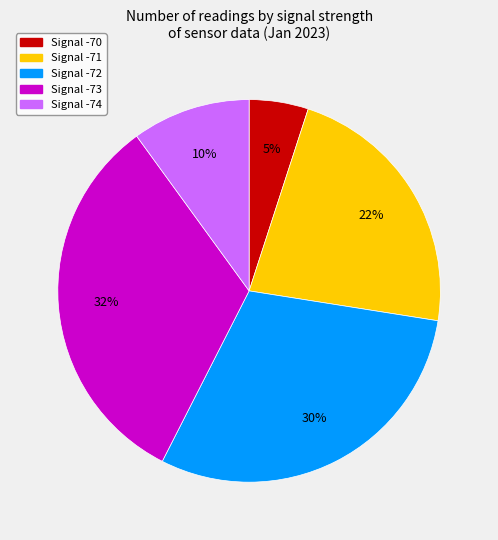

To the nearest percent, what is the difference between the largest and smallest slice percentages?

27%